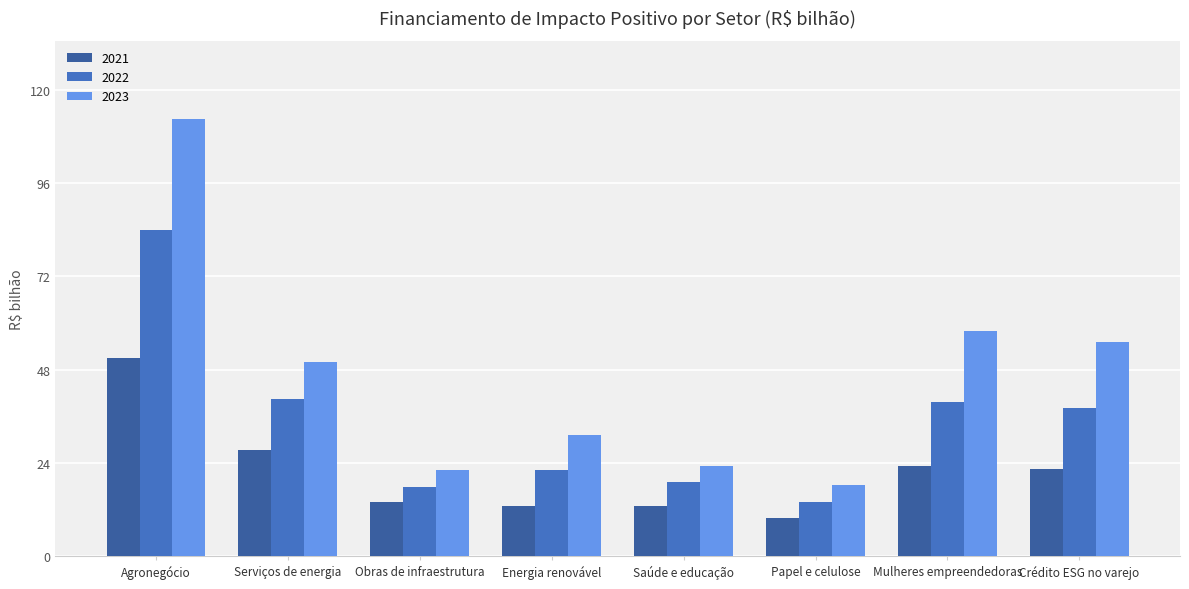

What is the difference between the maximum and second lowest values in the 2022 series?

66.3